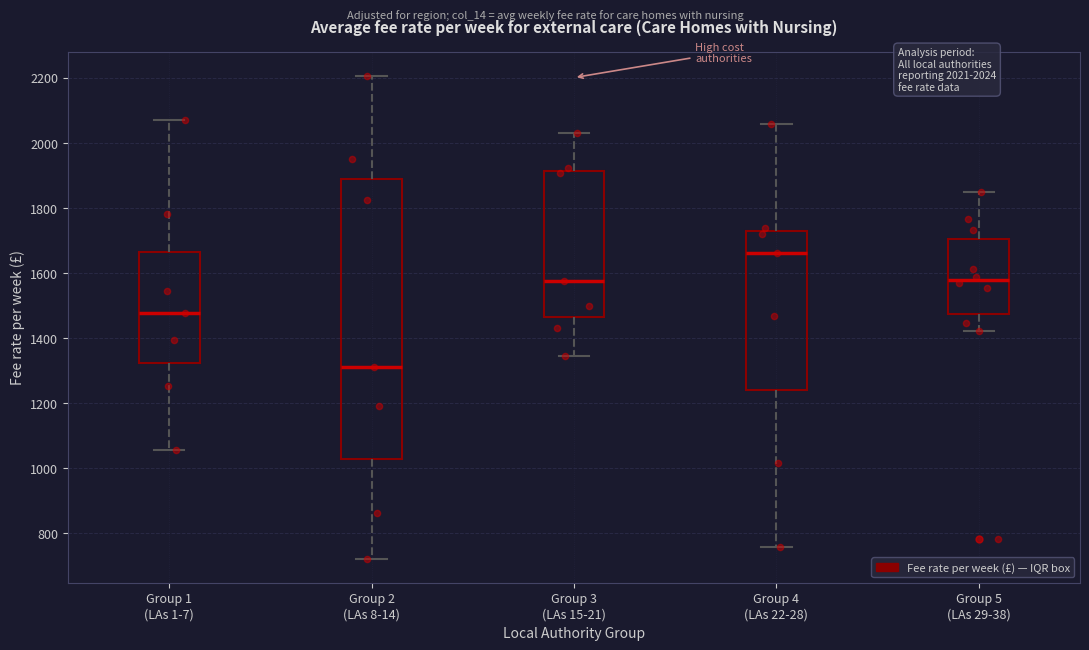

Which box has the lowest median line?

Group 2 (LAs 8-14)